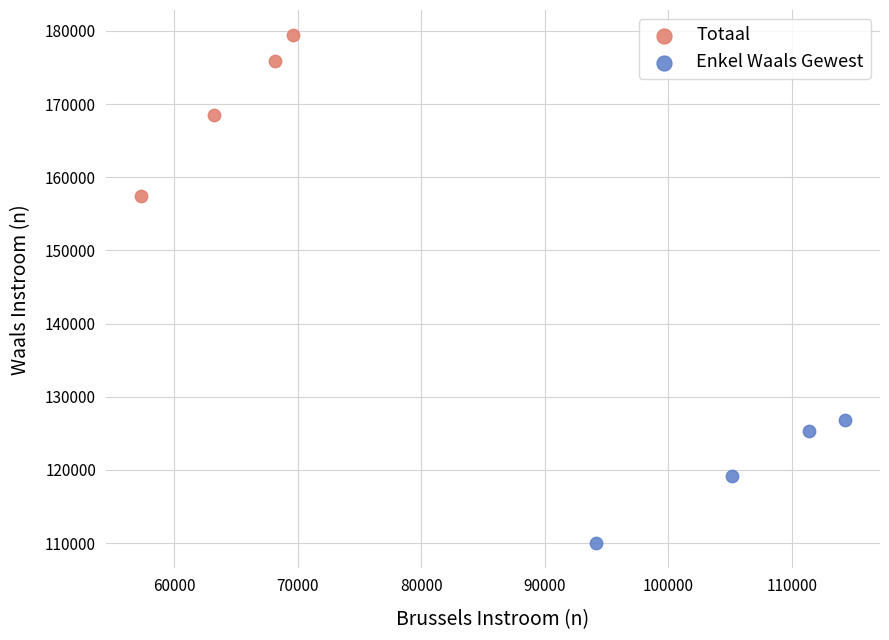

Which series contains the lowest Y value?

Enkel Waals Gewest